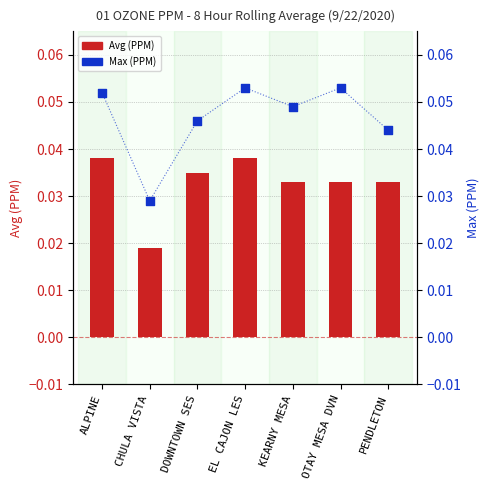

Is the value of Max (PPM) at OTAY MESA DVN greater than the value of Avg (PPM) at KEARNY MESA?

Yes